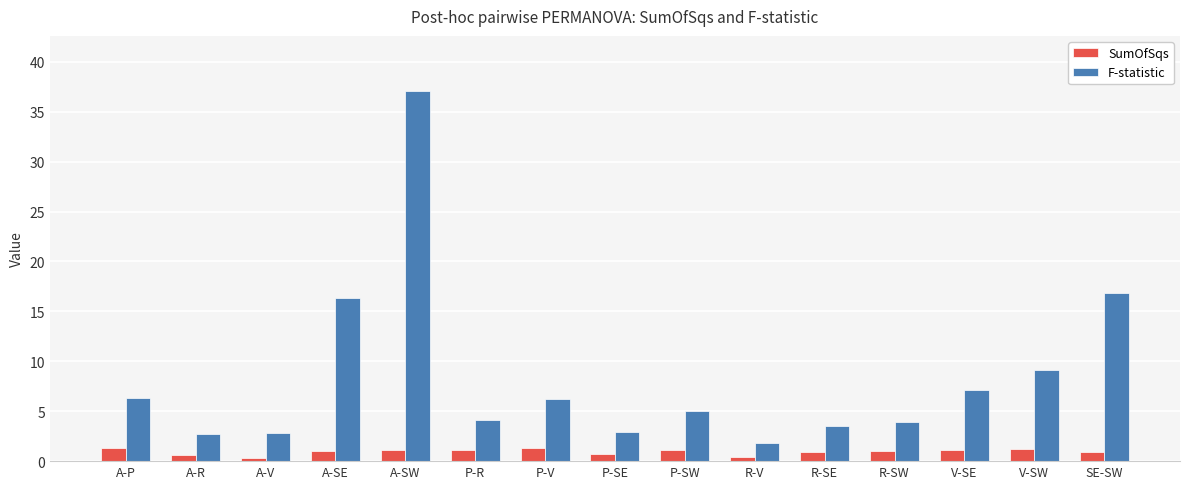

The F-statistic series shows 10.7 at V-SE. True or false?

False